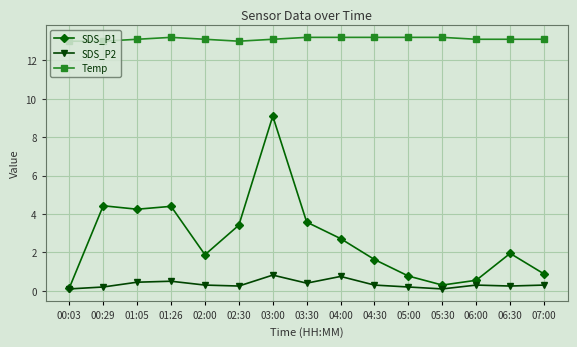

What is the maximum value shown in the chart?

13.2